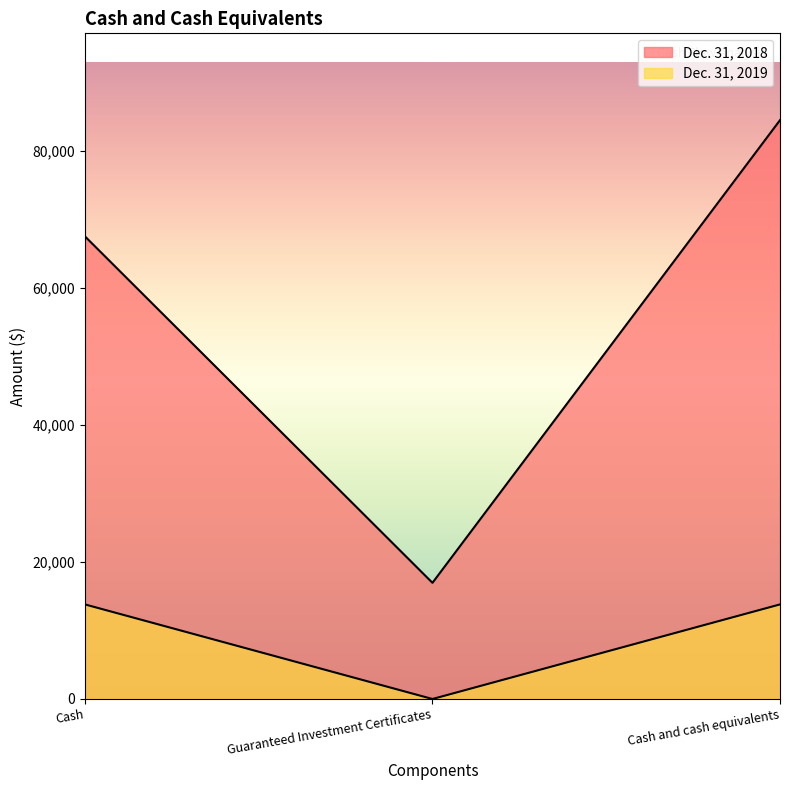

List the series in order of their peak value, highest first.

Dec. 31, 2018, Dec. 31, 2019